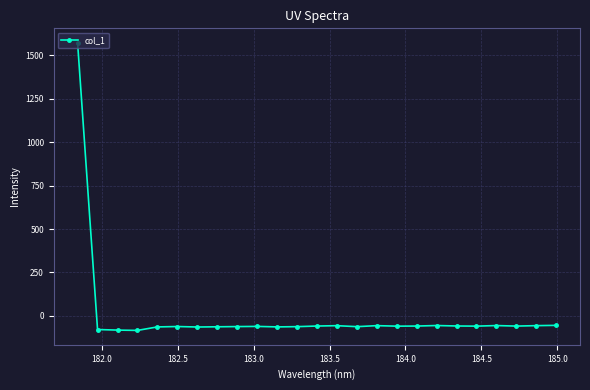

Does the chart display data point markers on the line(s)?

Yes